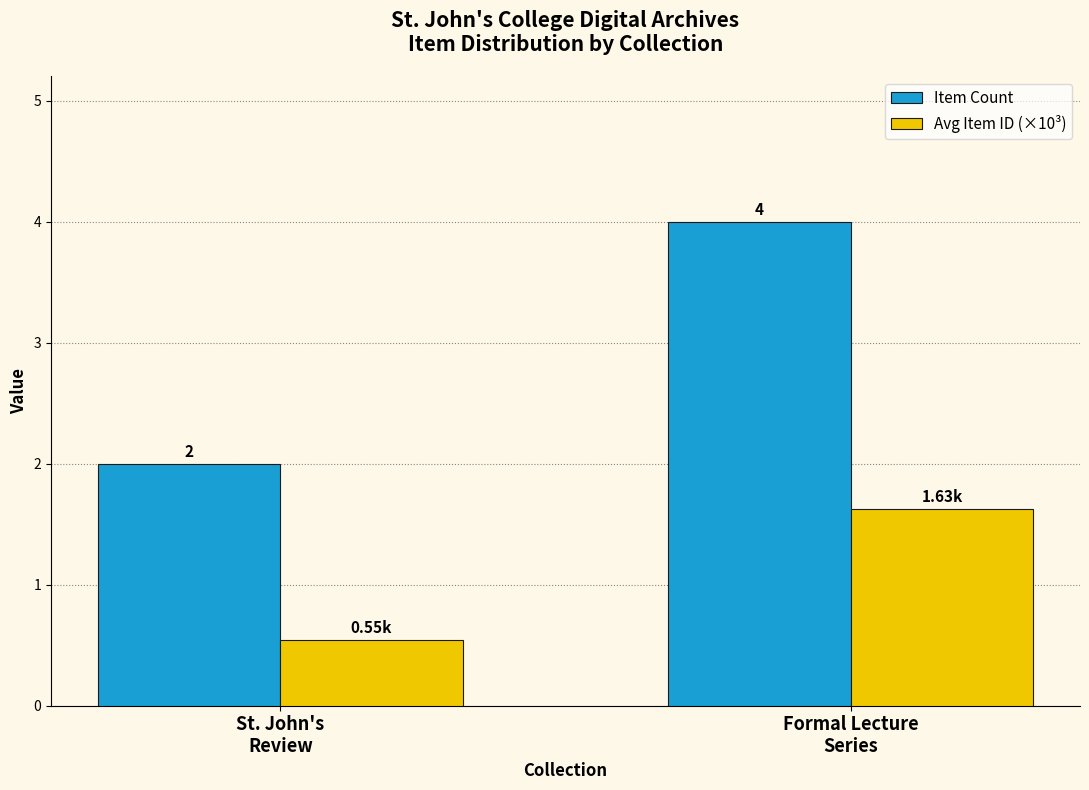

The Avg Item ID (×10³) series shows 0.6 at Formal Lecture
Series. True or false?

False